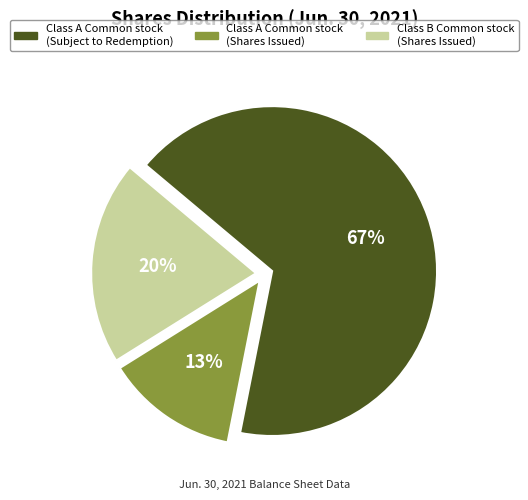

Is there any slice that represents more than half of the pie?

Yes